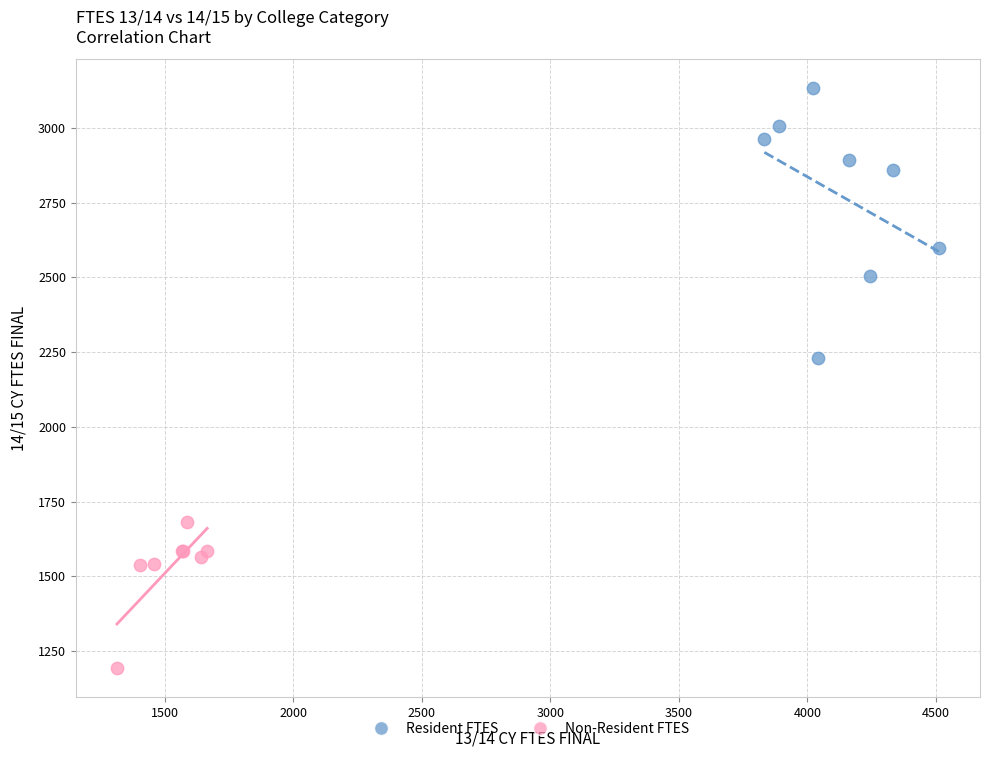

Which series has the largest Y range (max minus min)?

Resident FTES